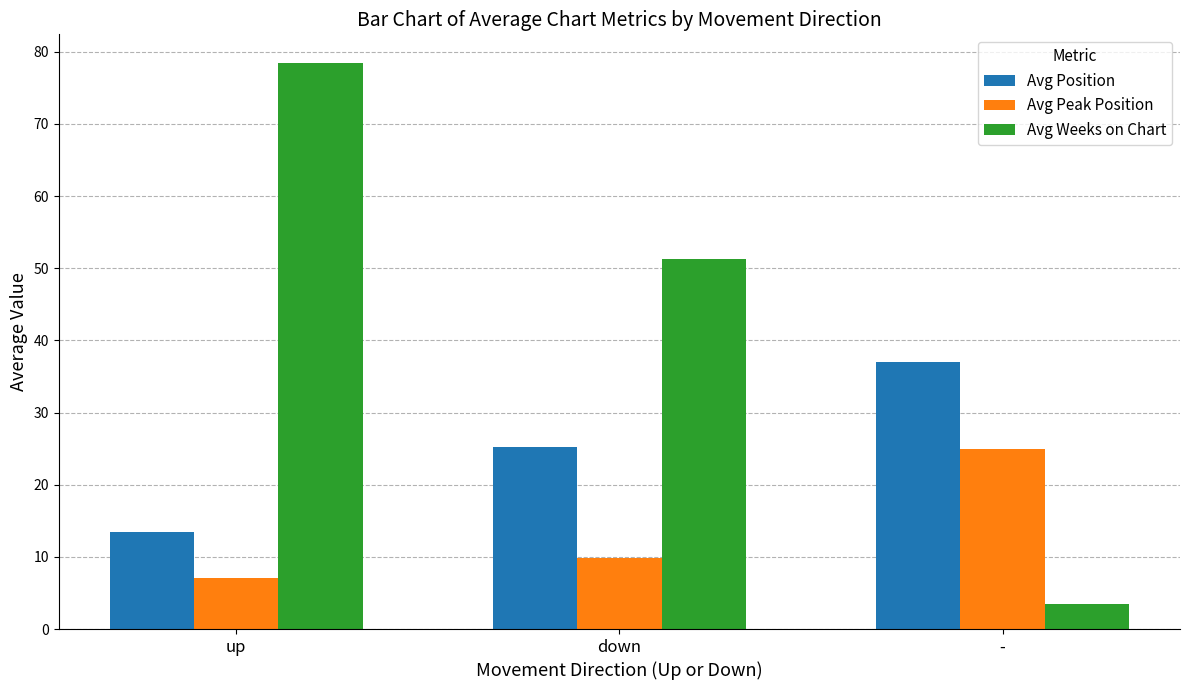

How many bars are there in each group?

3